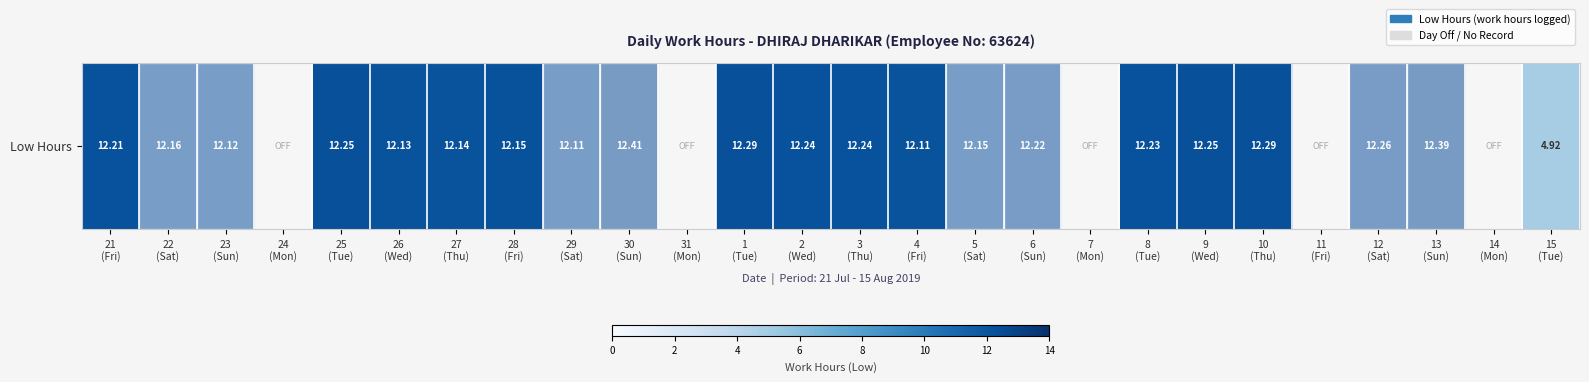

True or false: the data shows 16.4 at 4
(Fri).

False